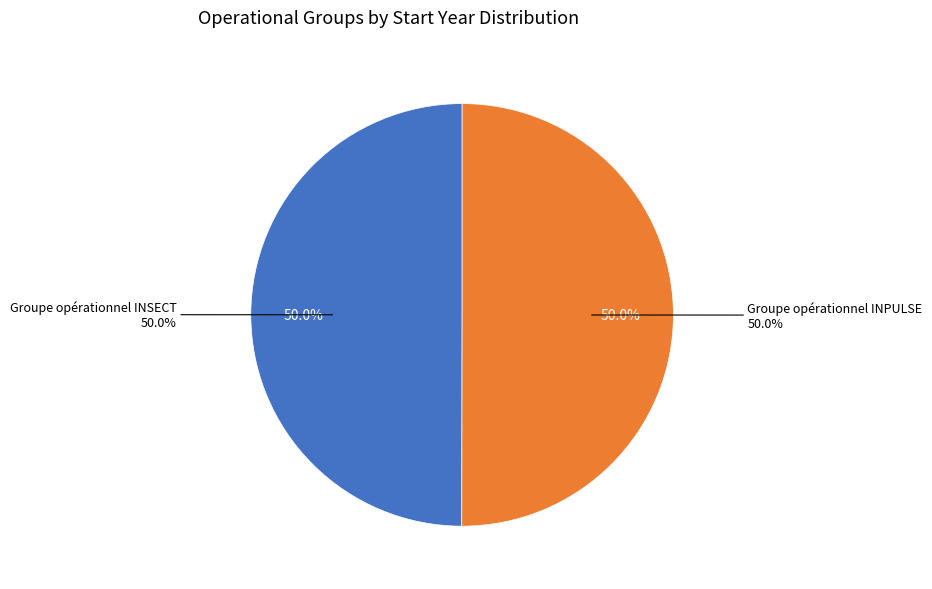

What percentage is NOT represented by Groupe opérationnel INPULSE?

50.0%